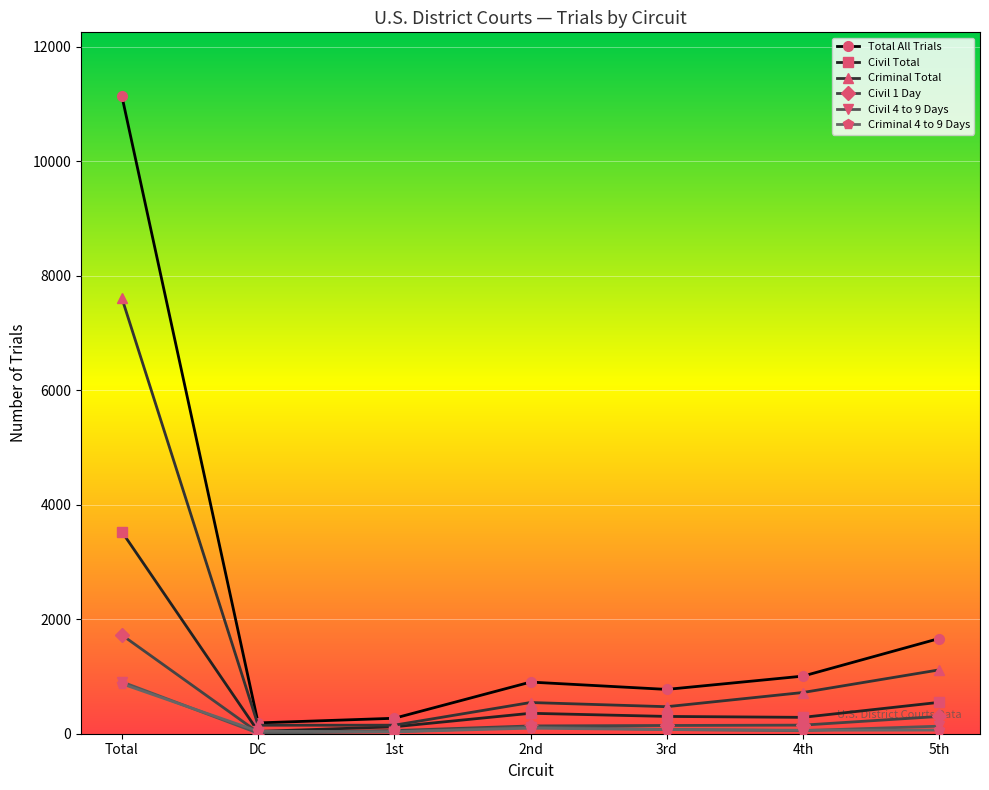

Which category has the highest value across all series?

Total